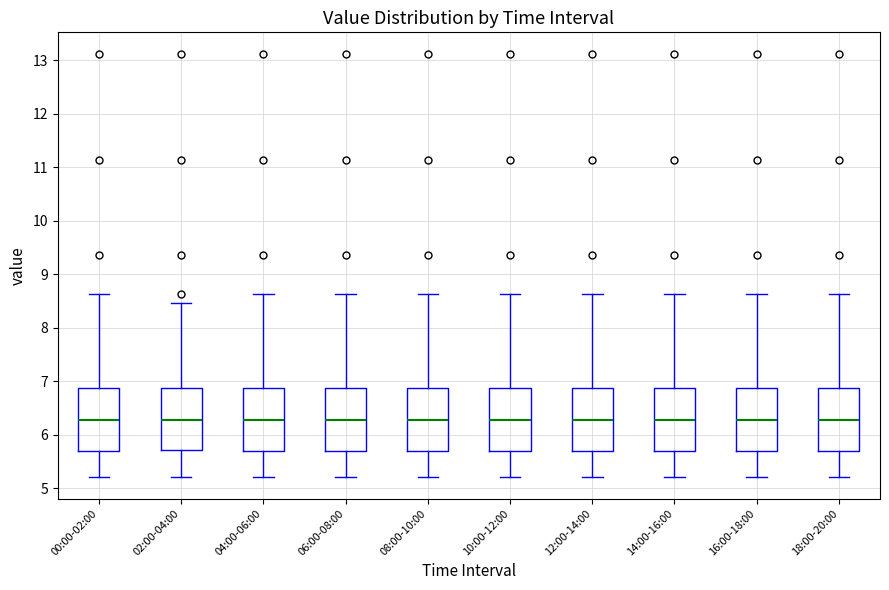

Where does the upper whisker of the box for 10:00-12:00 end on the y-axis? The values are not printed on the chart, so give them approximately, as read against the axis.

8.6